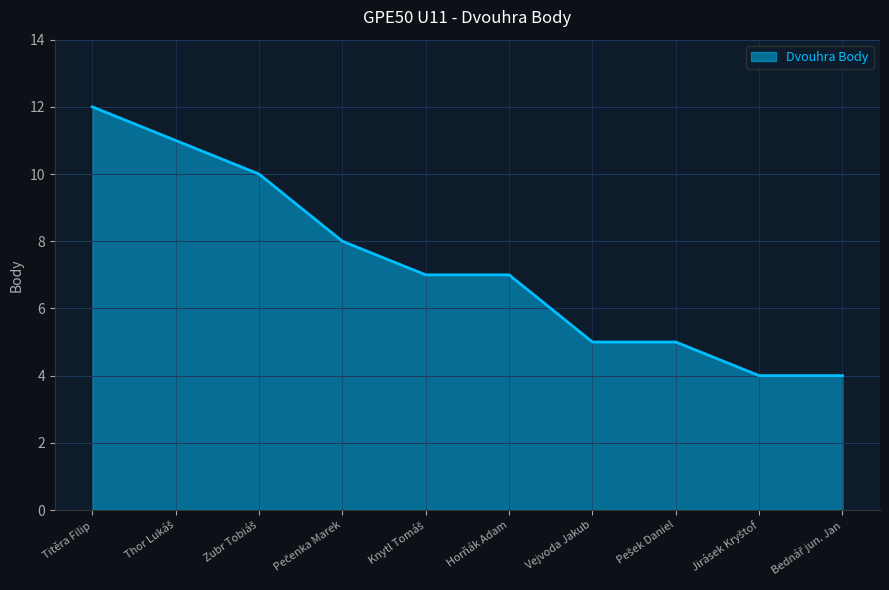

Reading left to right, transcribe all the data shown in this chart.

12	11	10	8	7	7	5	5	4	4